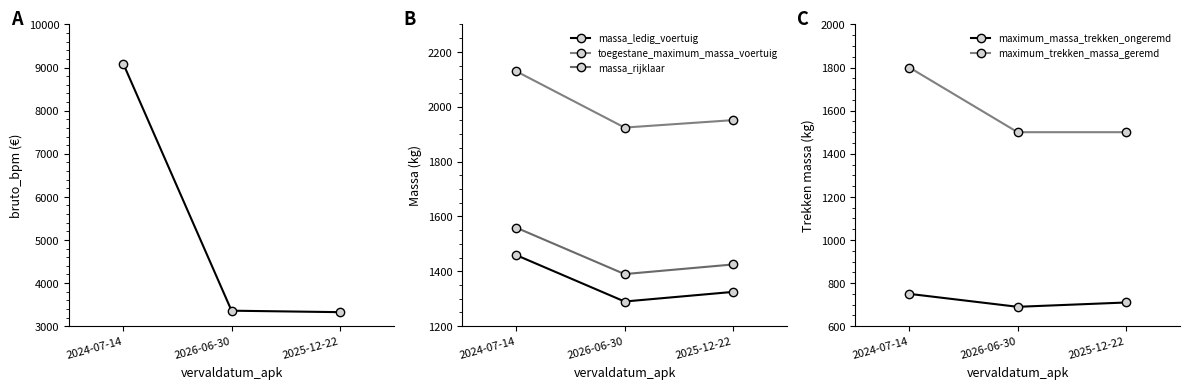

What is the difference between the second highest and minimum values in the toegestane_maximum_massa_voertuig series?

27